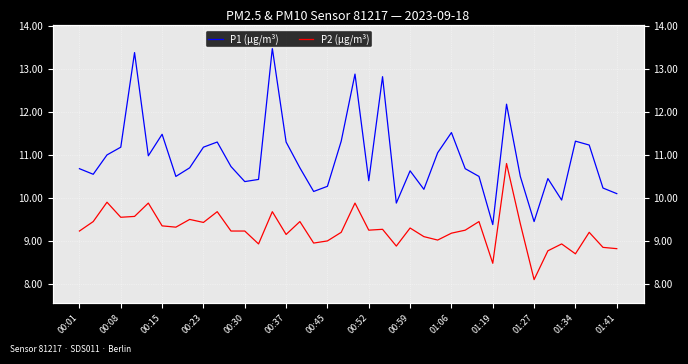

Which series changed the most between 17 and 23?

P1 (µg/m³)